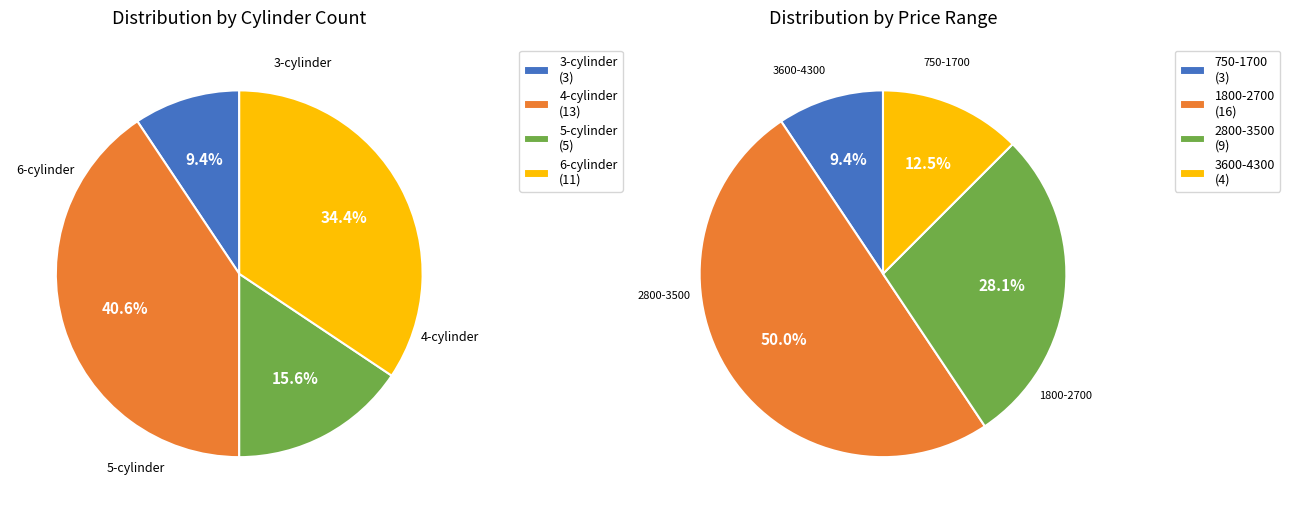

Is there a majority slice in this chart?

No